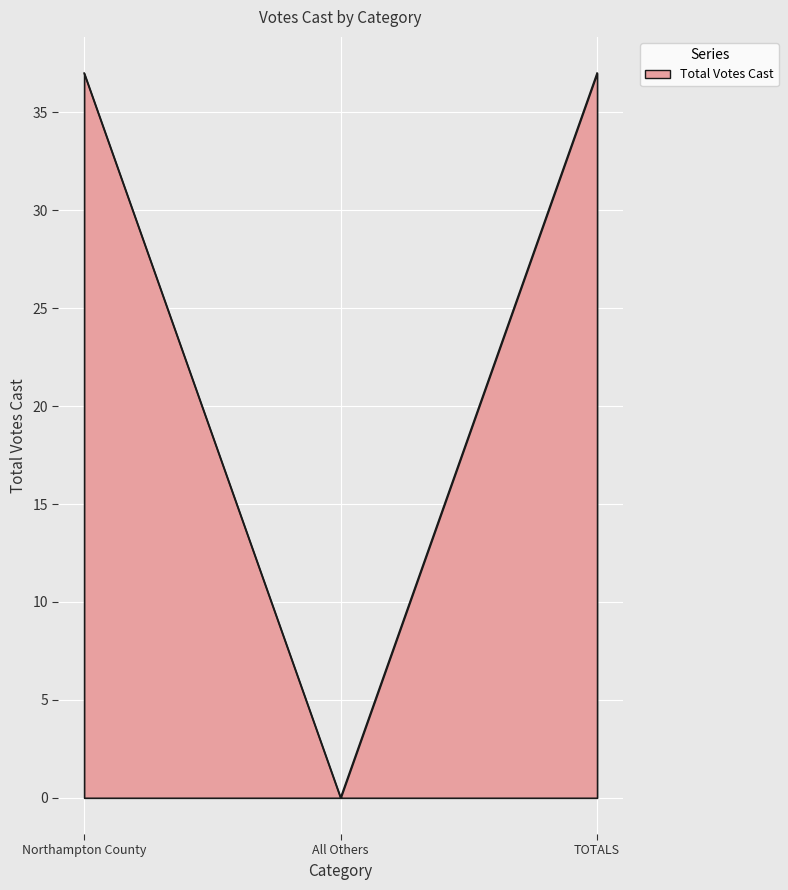

What is the maximum value shown in the chart?

37